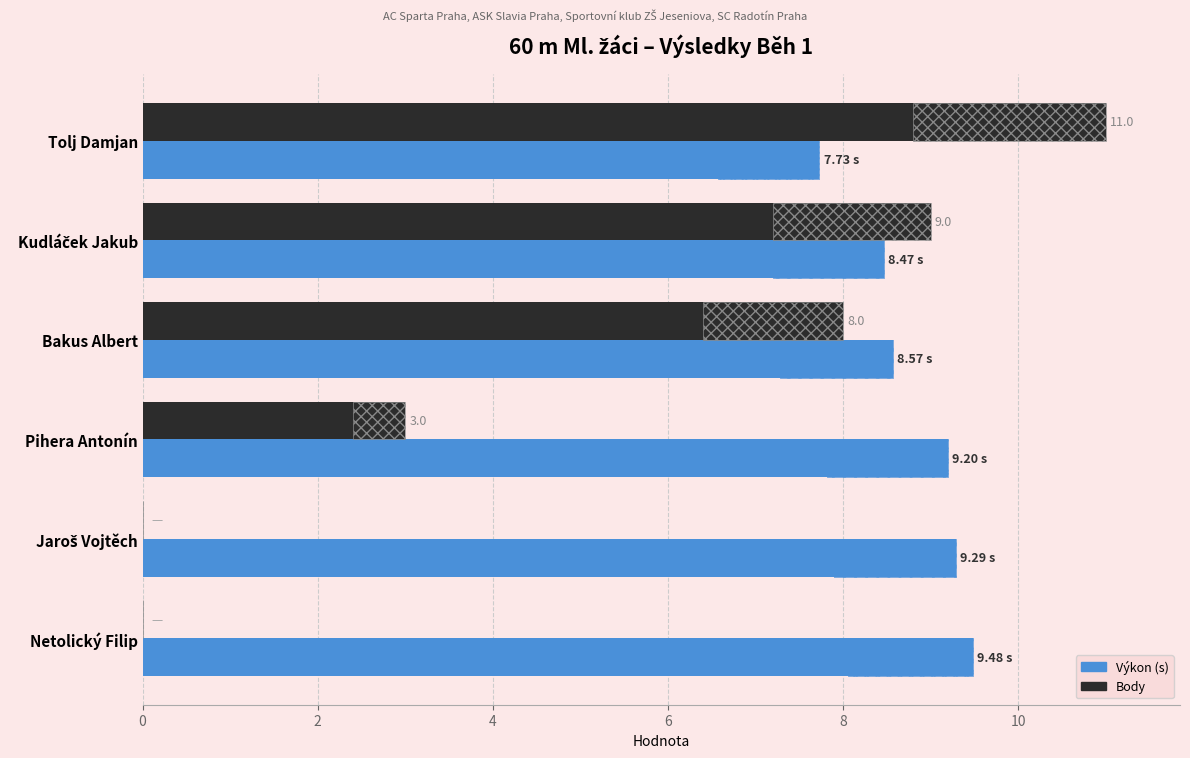

How many series are shown in this chart?

2